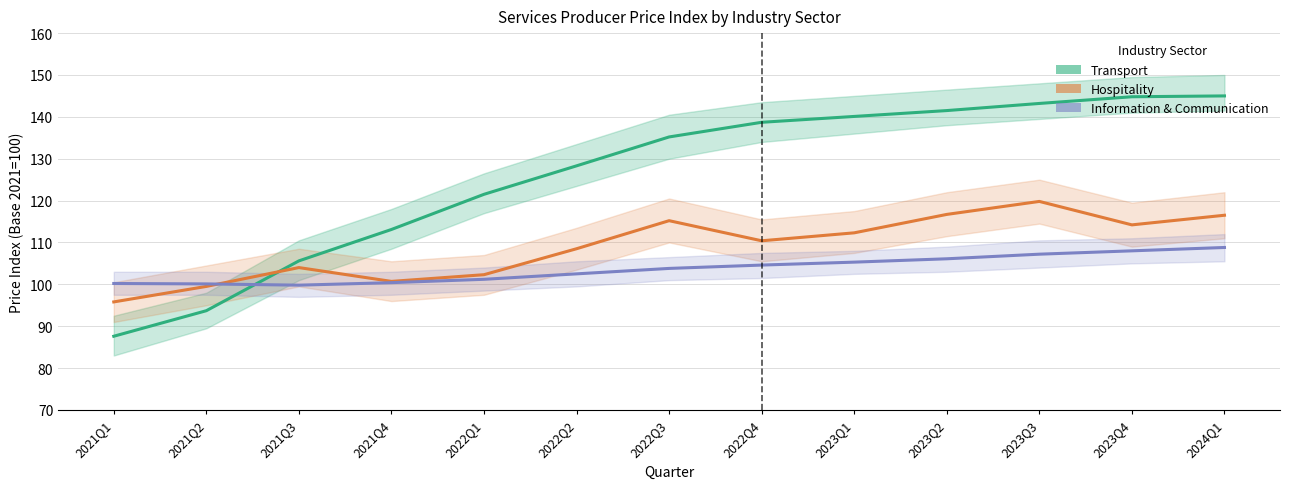

What is the highest value of the Hospitality series?

119.8